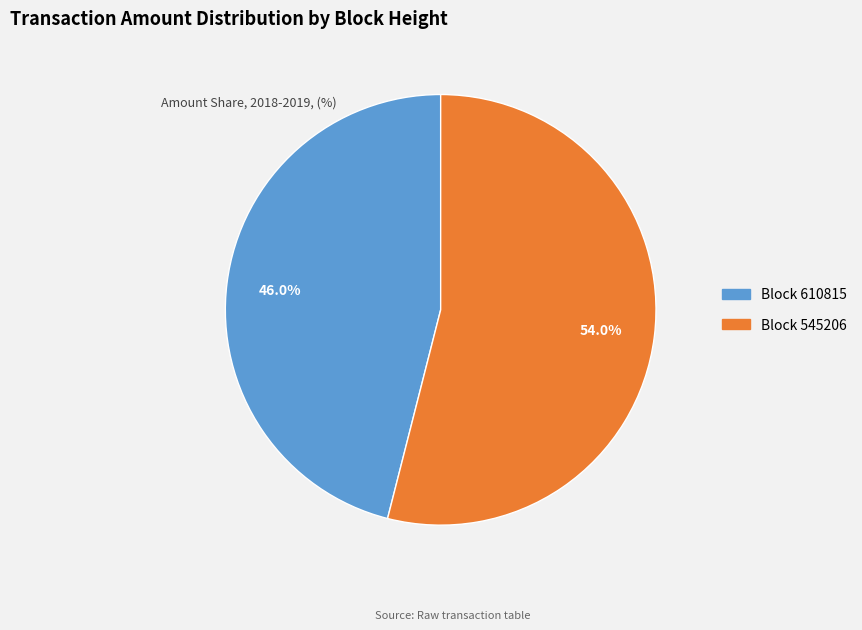

Is there any slice that represents more than half of the pie?

Yes